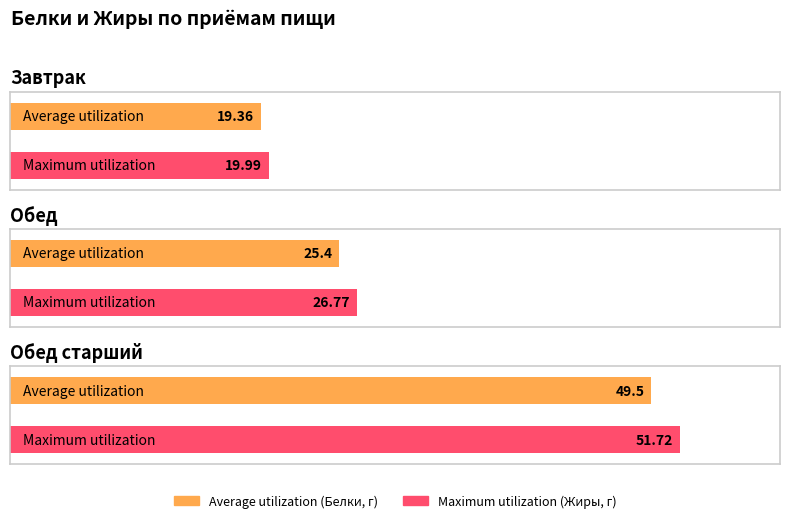

What is the sum of all Average utilization values?

94.3